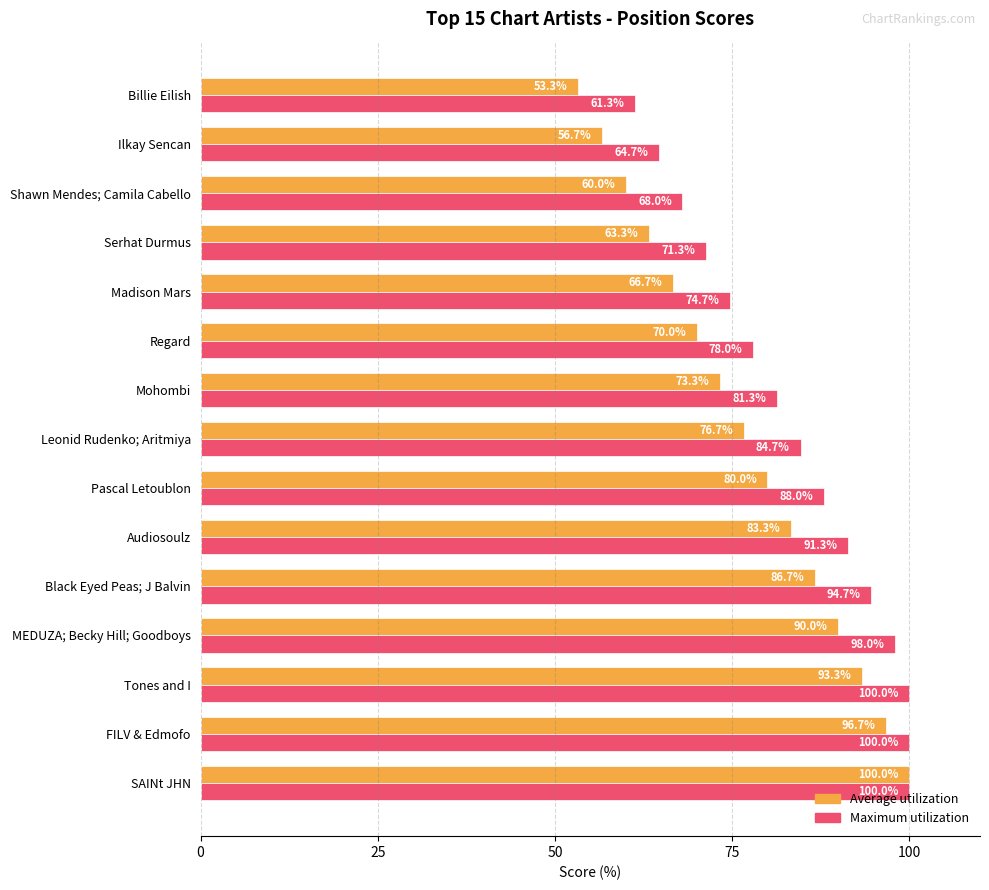

What is the difference between the highest and lowest values at Leonid Rudenko; Aritmiya?

8.0